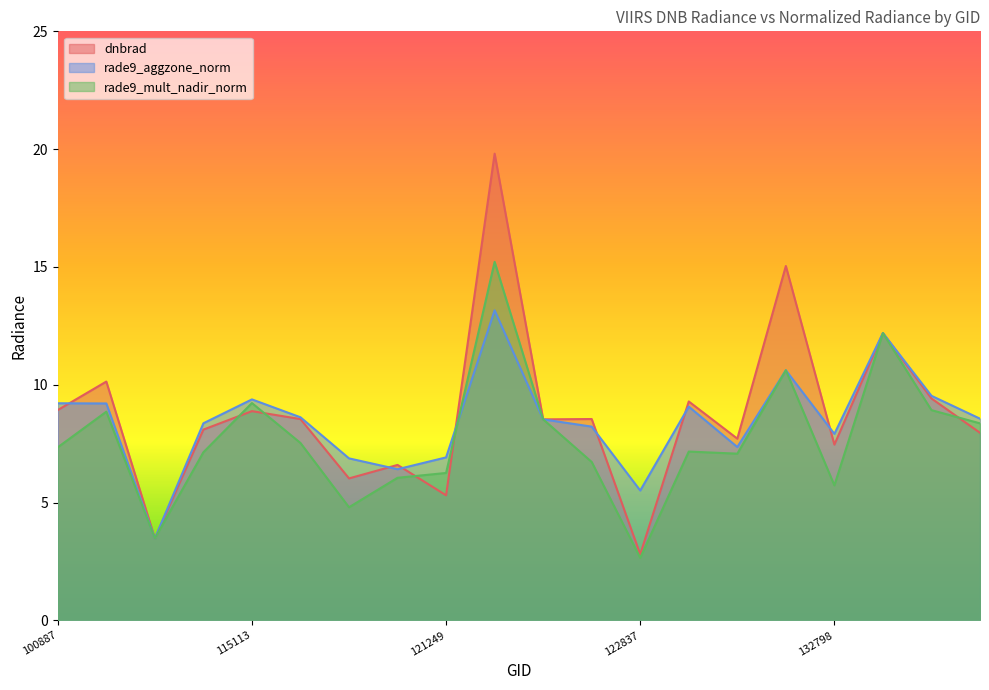

Where is the first local minimum for dnbrad?

104431